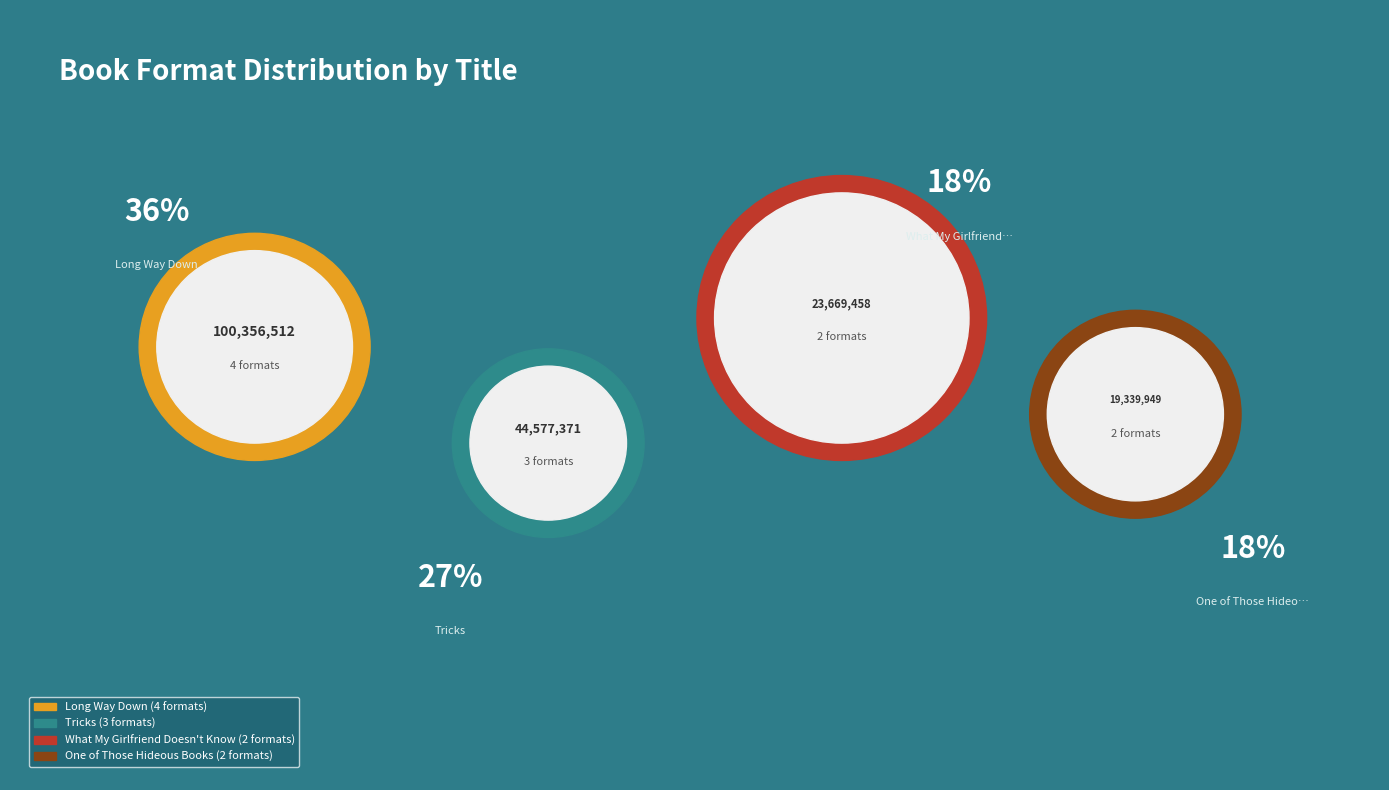

What is the ratio of the value at Long Way Down to the value at Tricks?

2.3